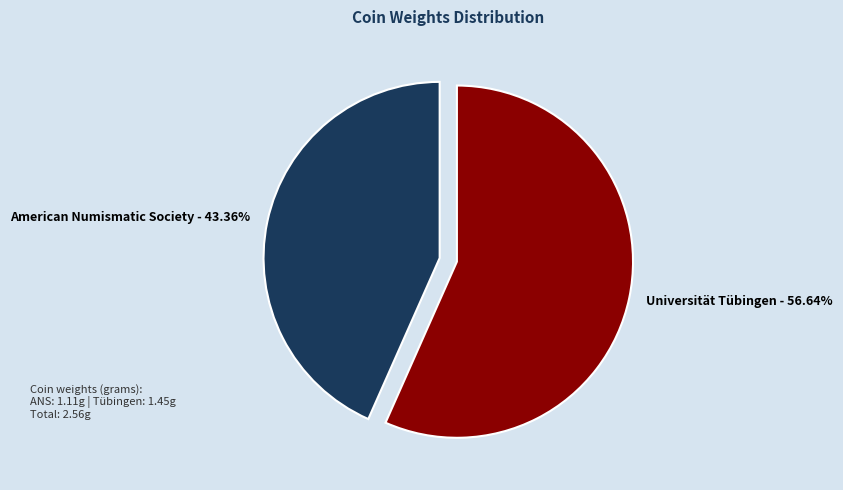

Is it true that American Numismatic Society is 55% of the pie?

False